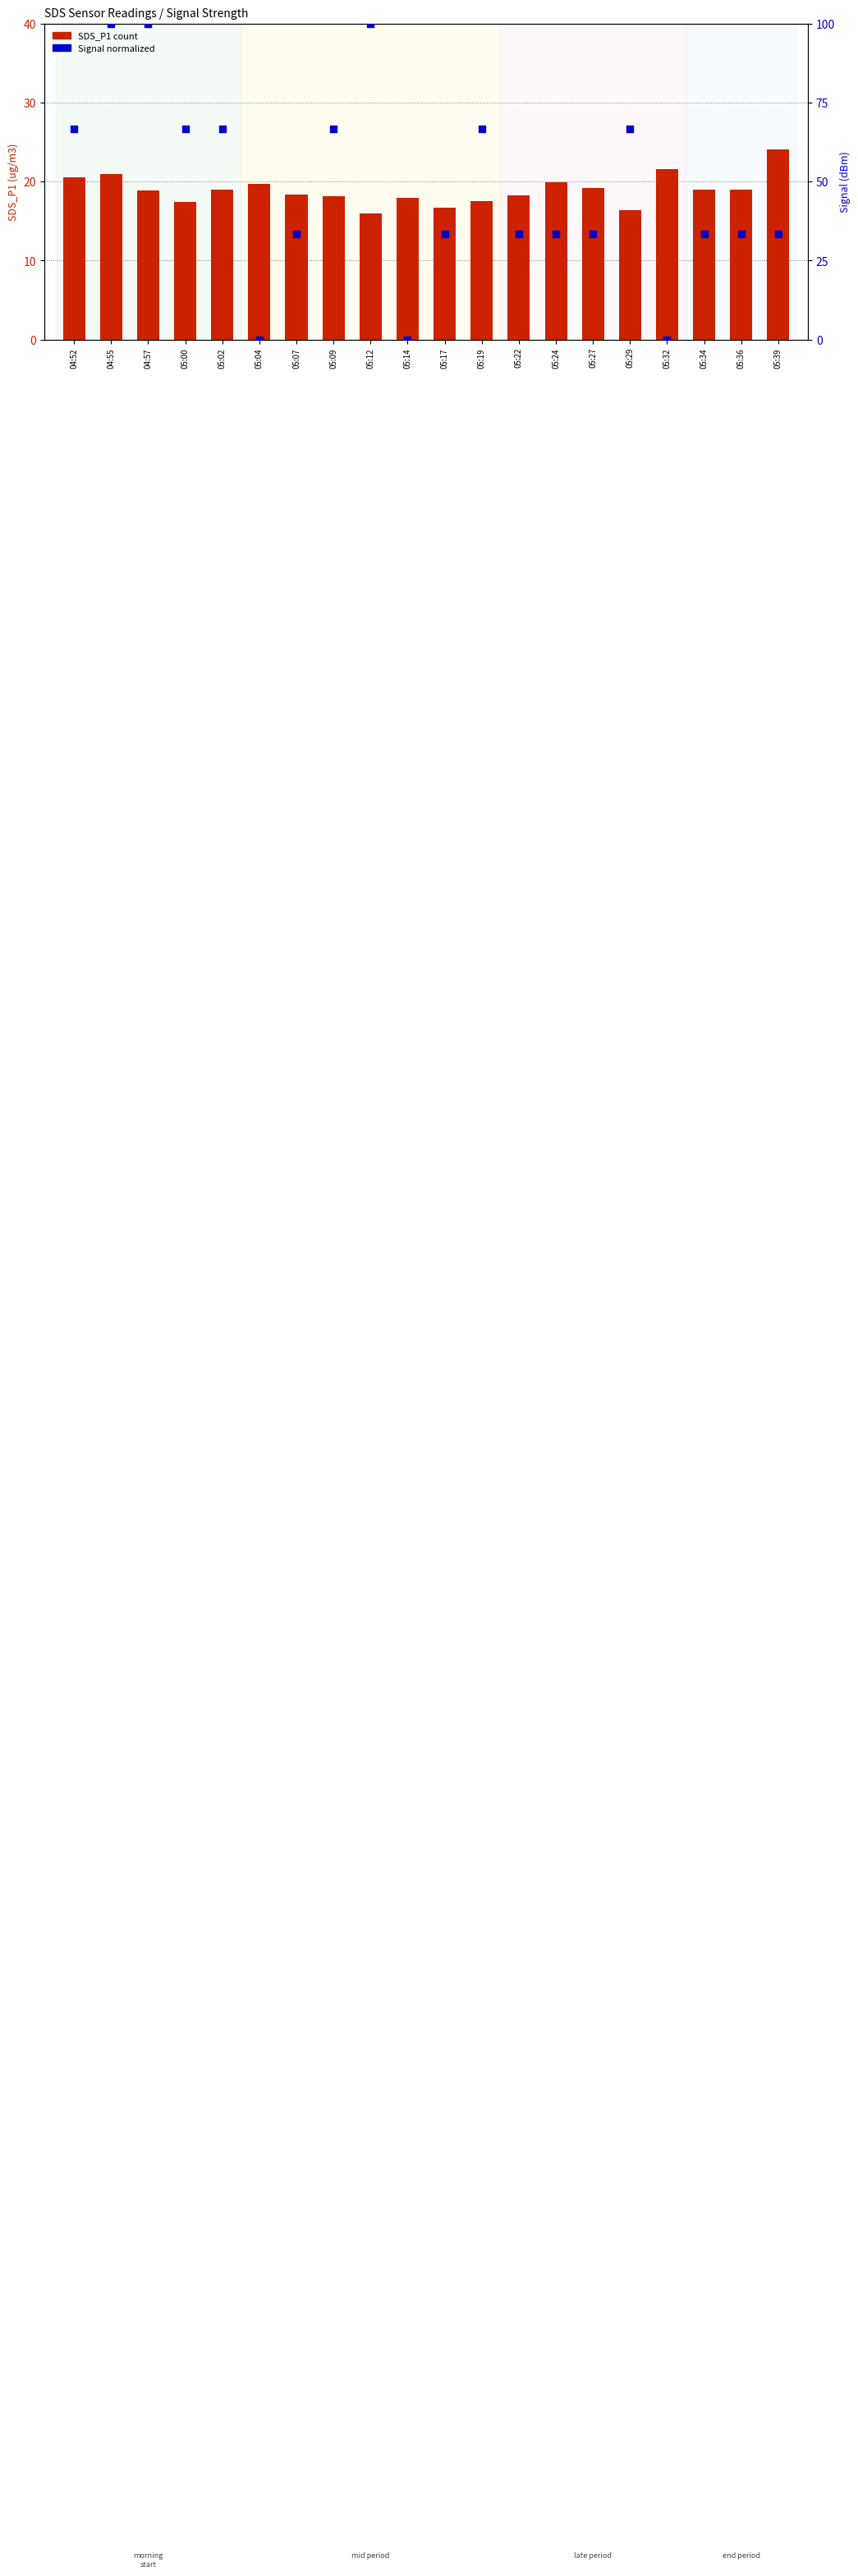

Is the value of Signal (normalized) at 04:52 greater than the value of SDS_P1 at 05:17?

Yes